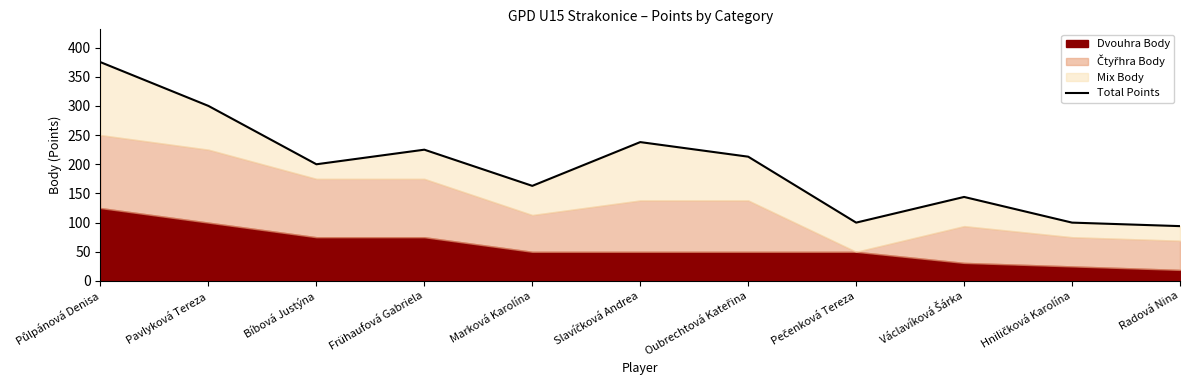

What is the sum of all values?

2152